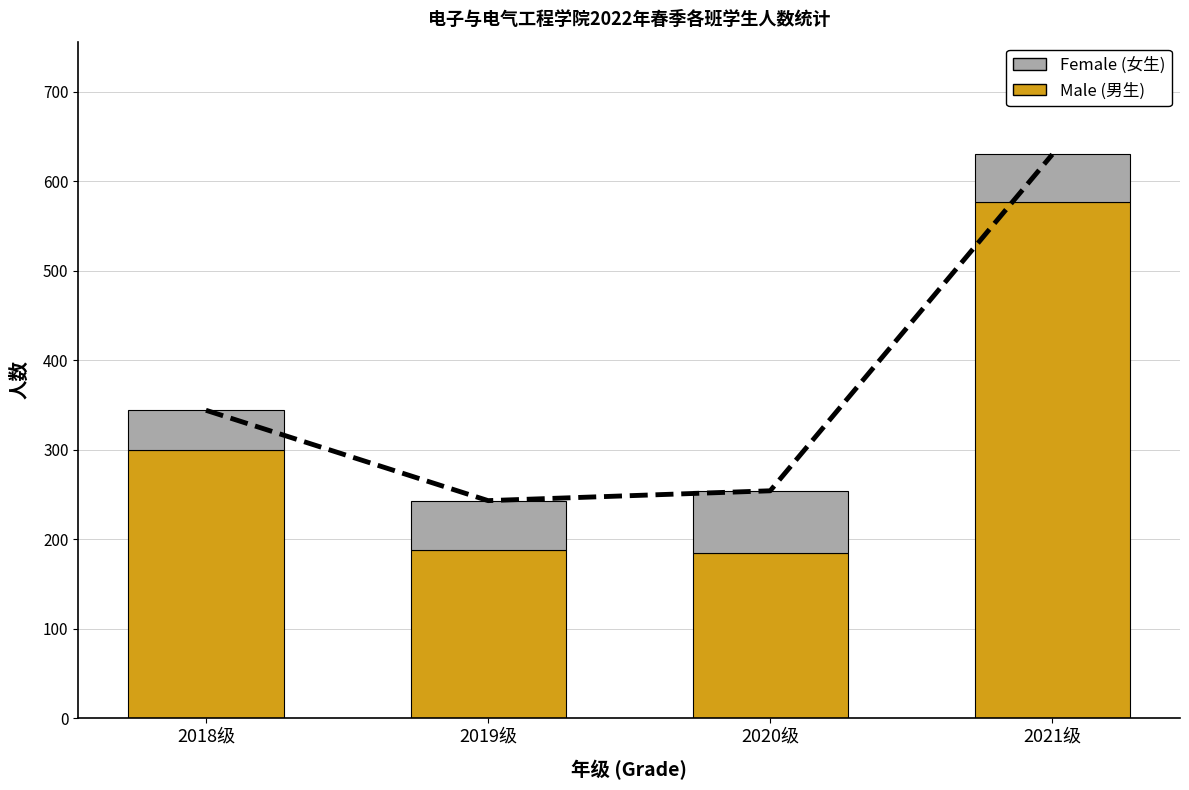

What is the sum of the Male (男生) values at 2021级 and 2018级?

877